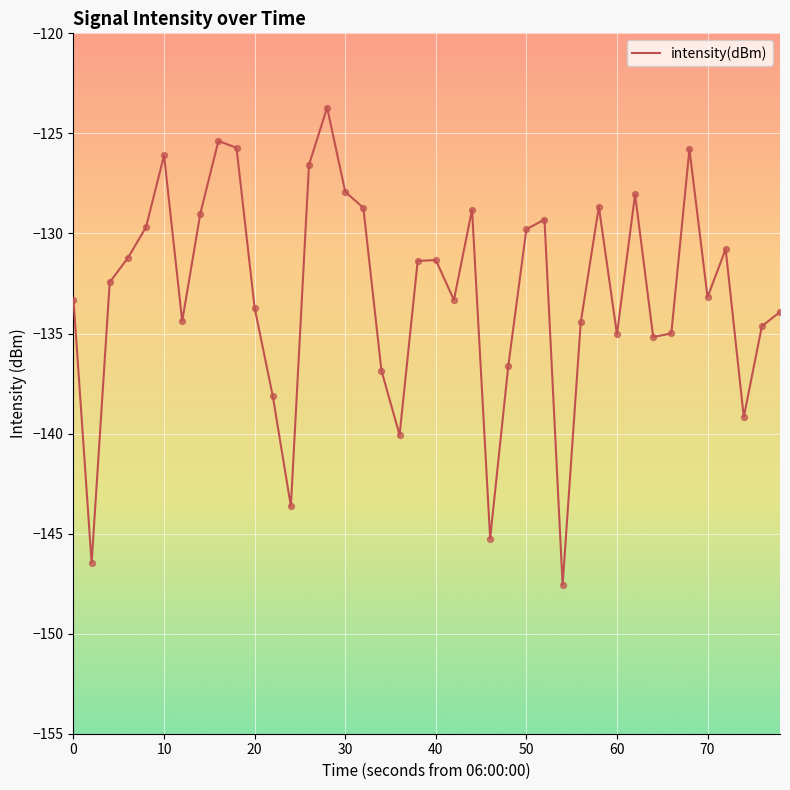

What is the difference between the maximum and minimum values?

23.9